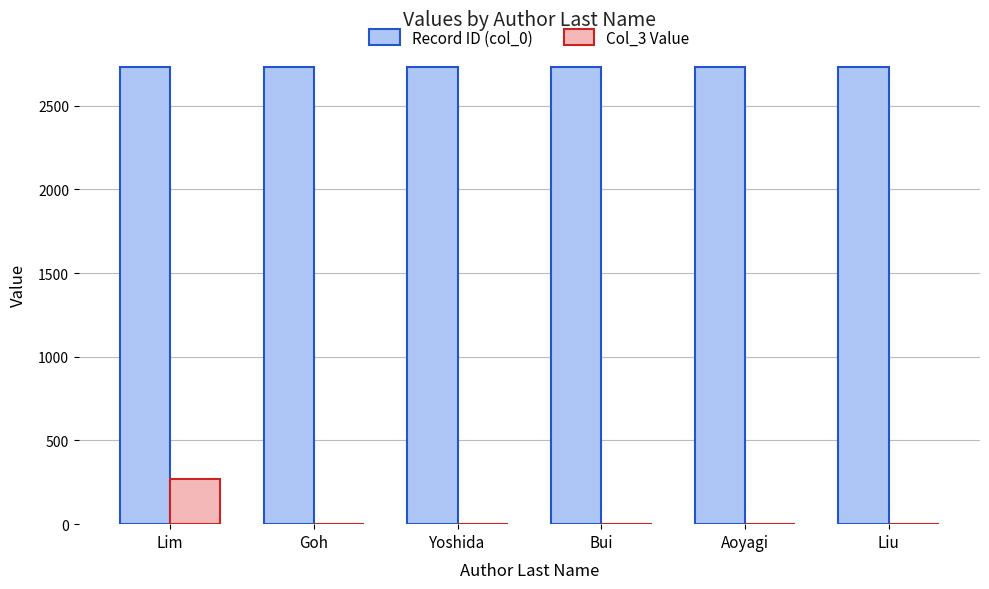

Does the chart contain stacked bars?

No